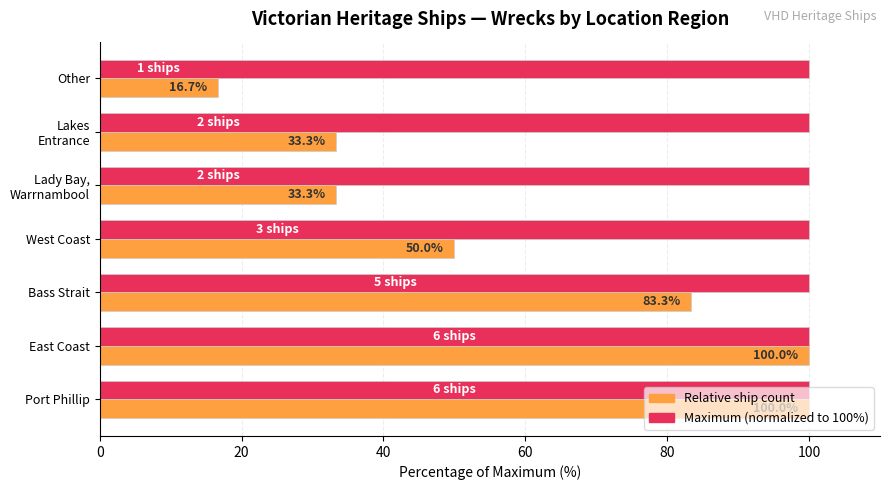

What is the greatest value displayed?

100.0